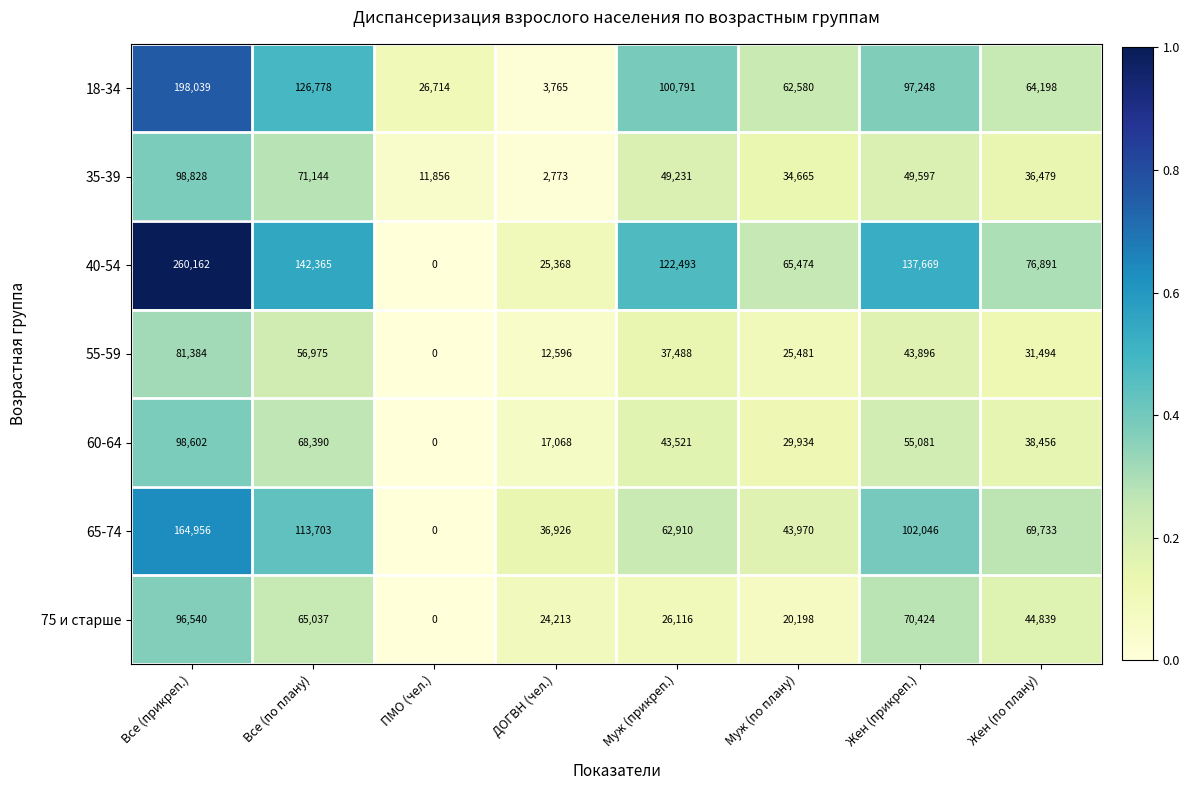

What is the difference between the maximum and minimum values in the 60-64 series?

98602